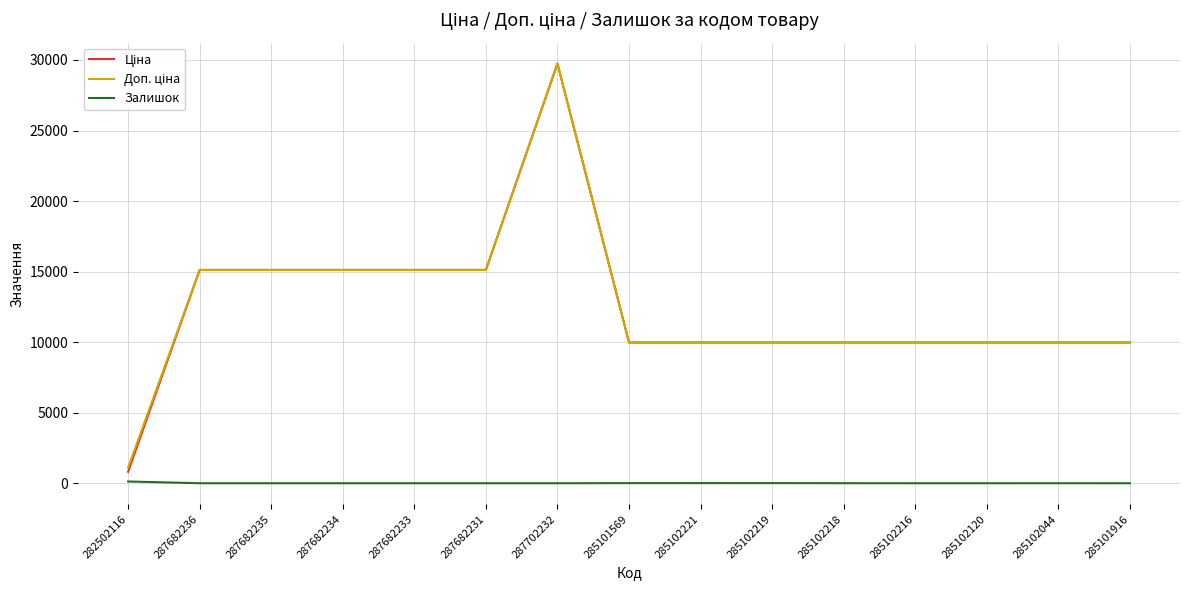

At which category is the sum across all series the highest?

287702232